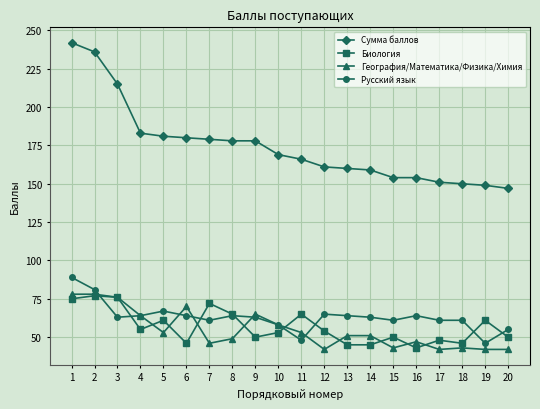

True or false: Русский язык has more than 0 interior local peaks.

True